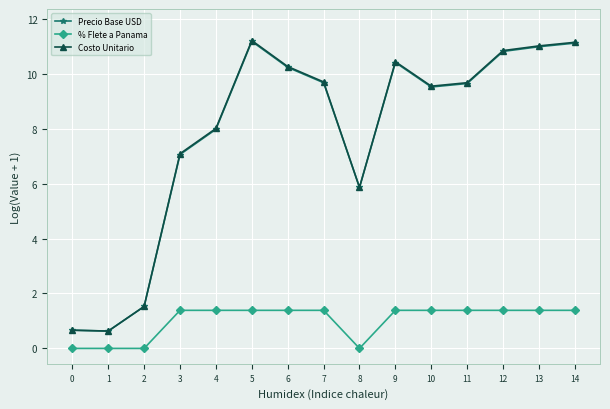

How many lines are shown in the chart?

3